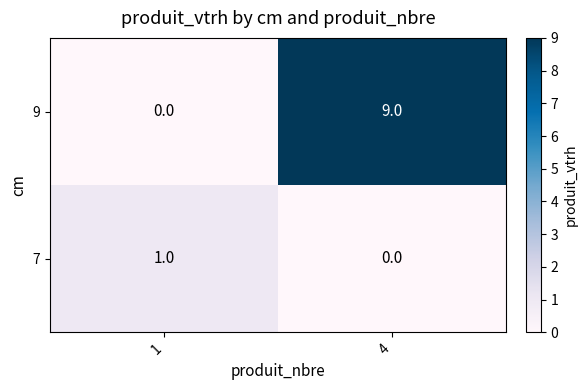

Which category has the highest value across all series?

4